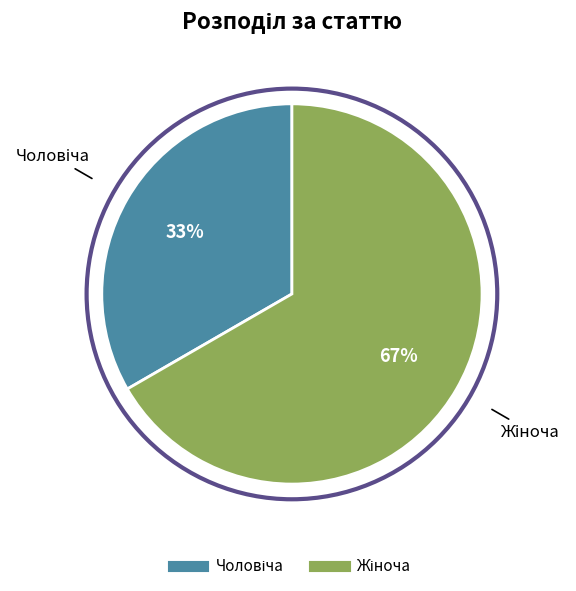

To the nearest percent, what is the average slice percentage?

50%